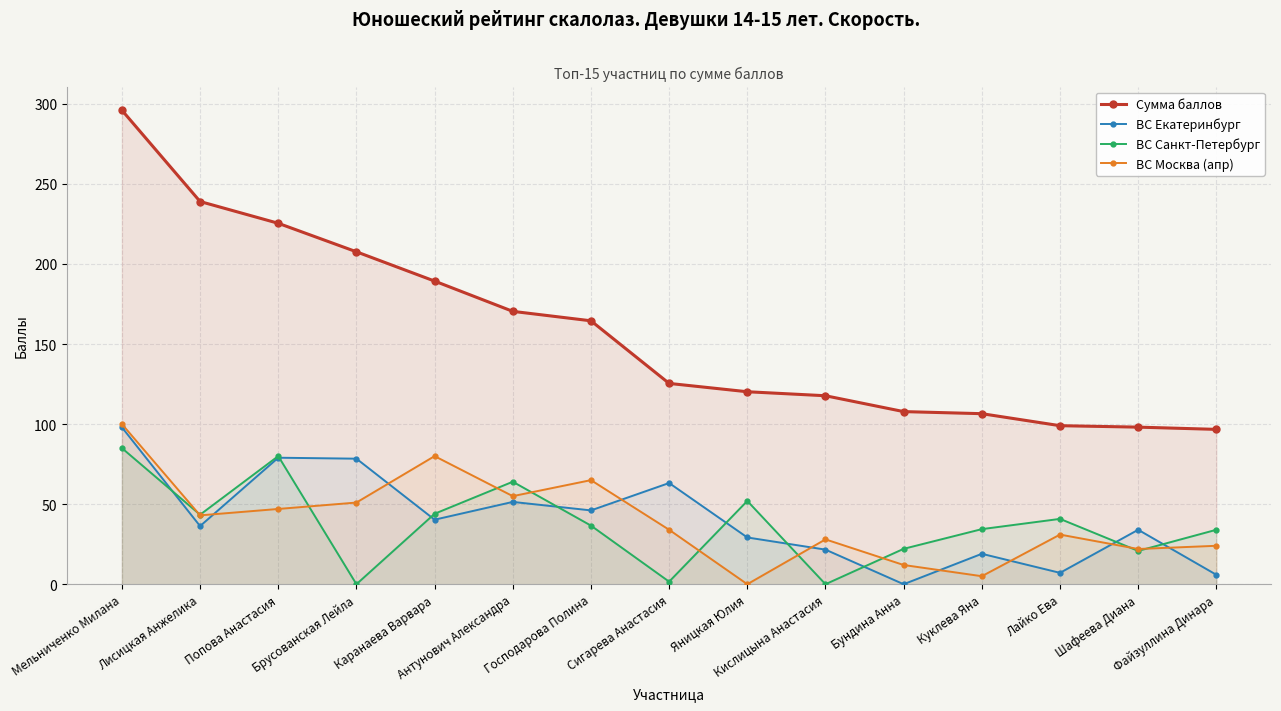

Read the Сумма баллов value at Шафеева Диана.

98.1